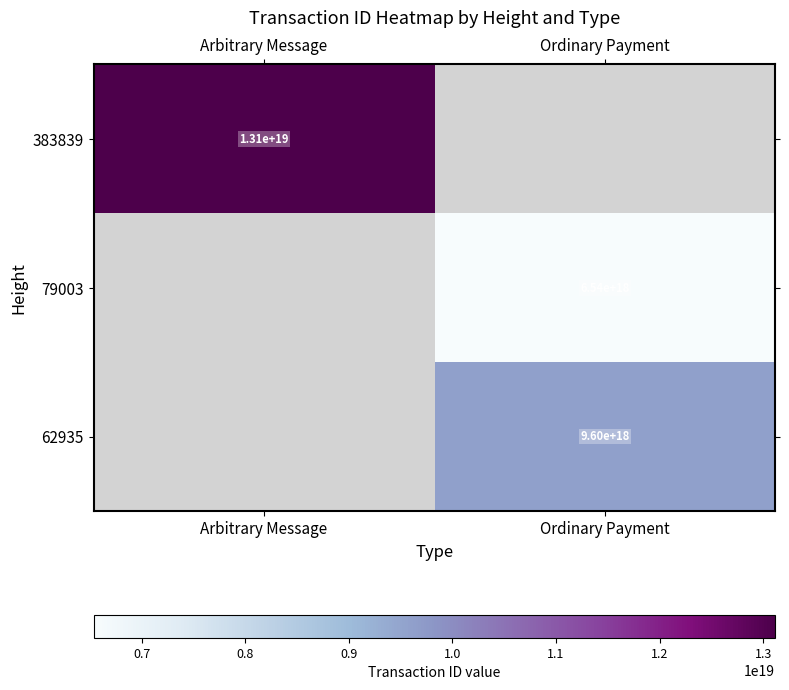

True or false: 62935 has a value of 9600000000000000000 at Ordinary Payment.

True